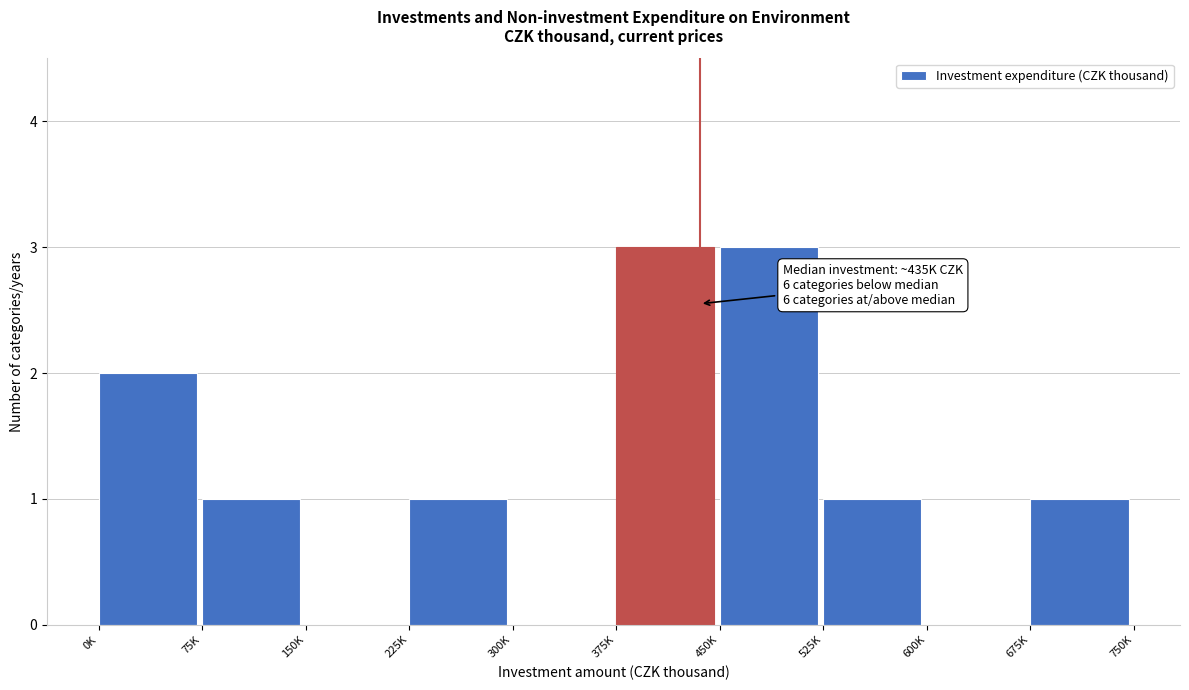

Reading left to right, list all the values displayed in this chart.

0K=2	75K=1	150K=0	225K=1	300K=0	375K=3	450K=3	525K=1	600K=0	675K=1